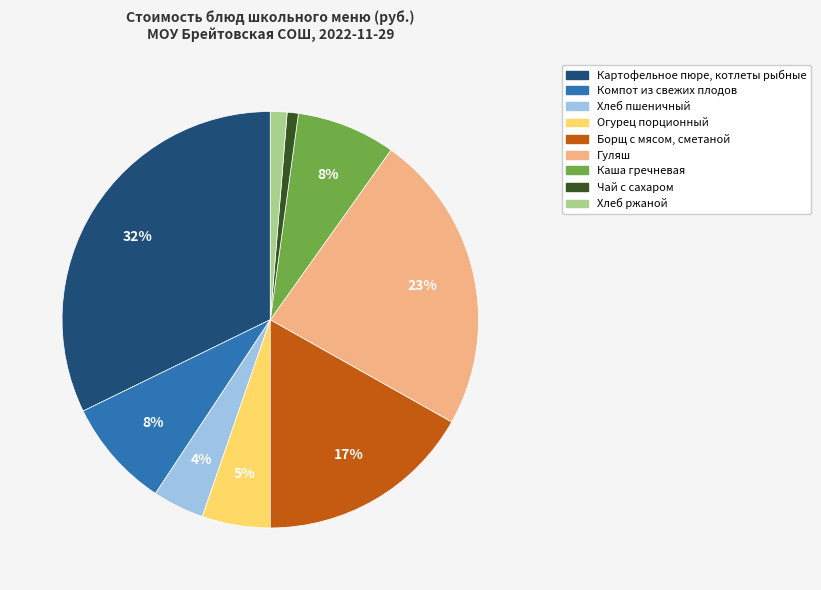

Combined, do Каша гречневая and Гуляш account for over 50%?

No